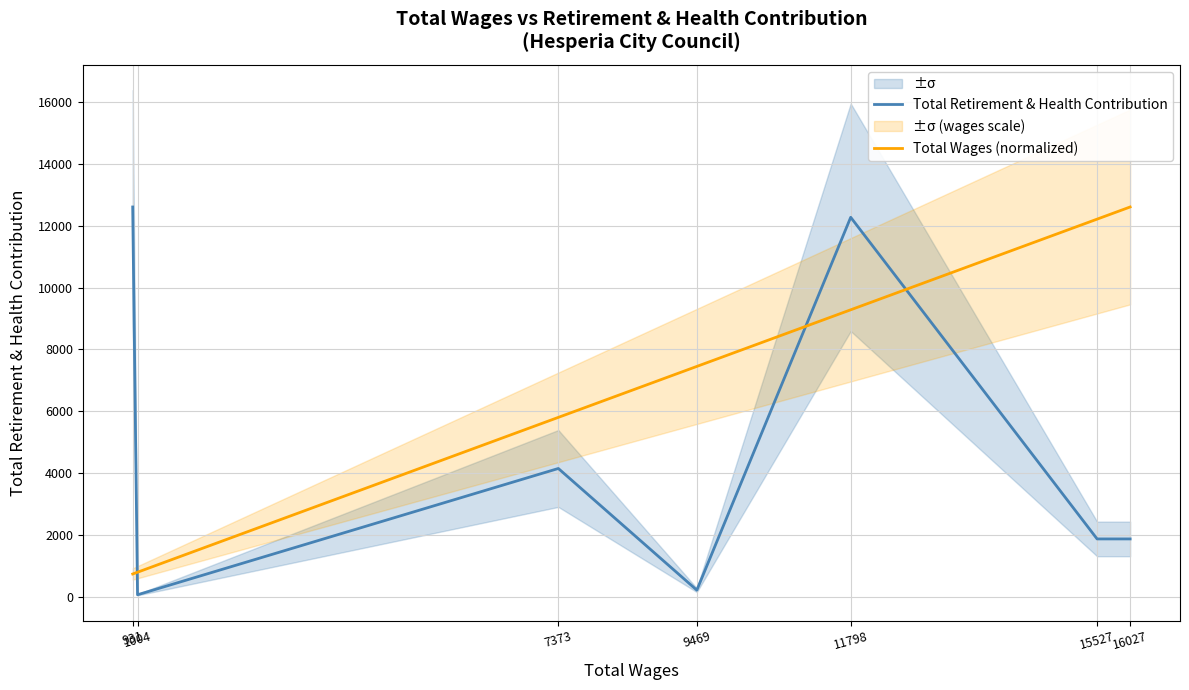

The value of Total Retirement & Health Contribution at 7373 is 5862.6. True or false?

False